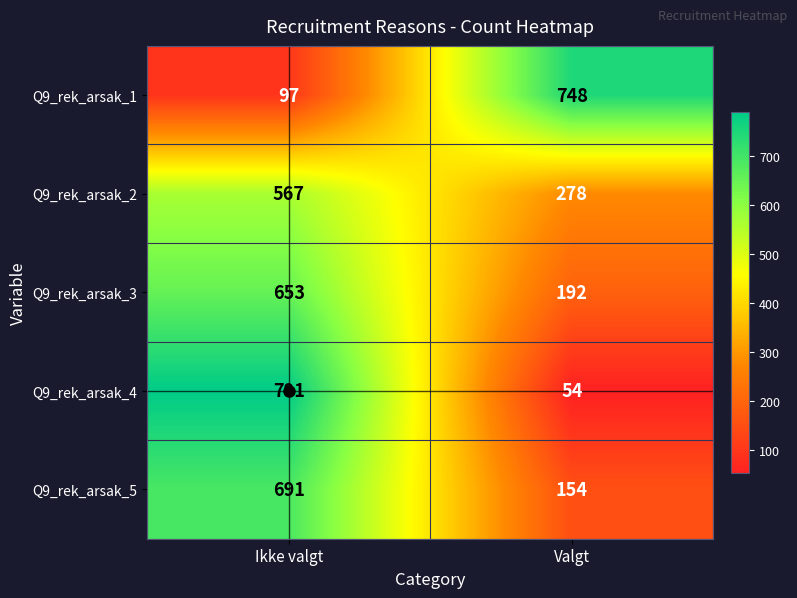

What is the spread (max minus min) of values at Valgt?

694